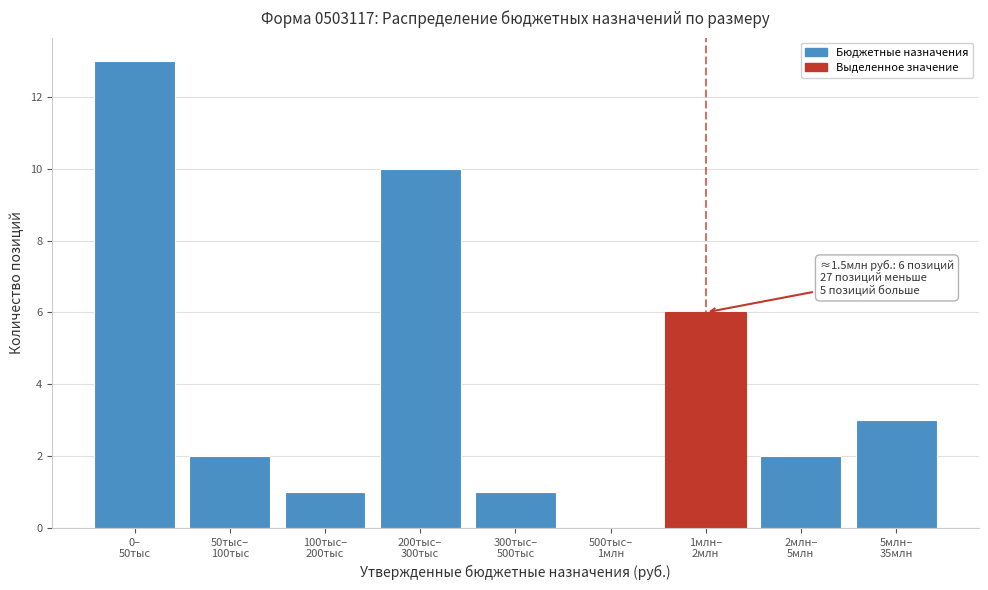

What is the sum of all values?

38